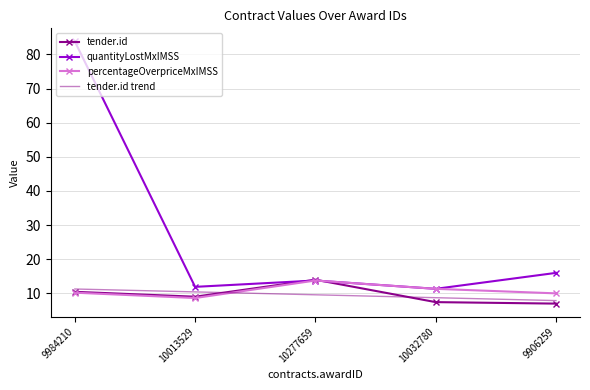

What position from the left is 9906259?

5